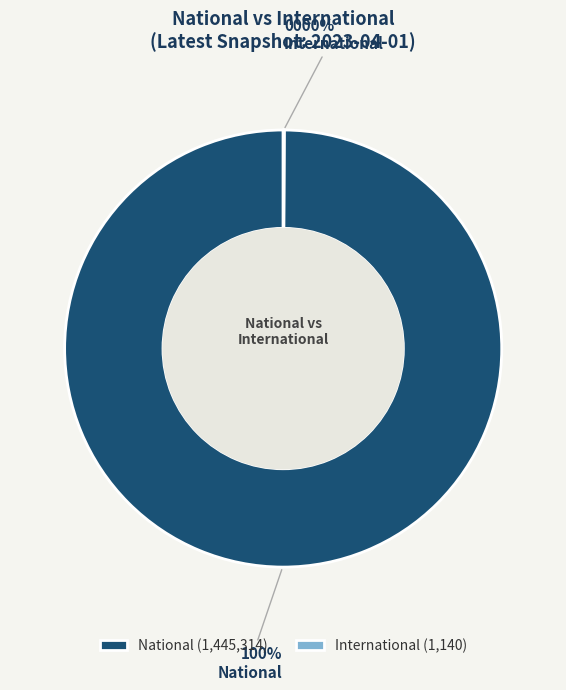

Does any single category account for the majority?

Yes